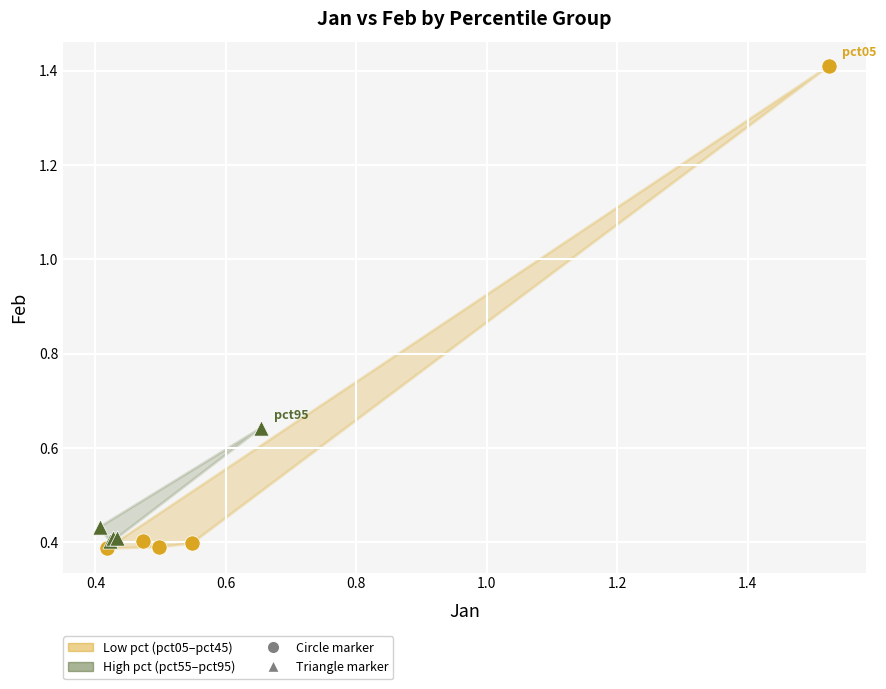

Which series reaches the maximum Y coordinate?

Low pct (pct05–pct45)